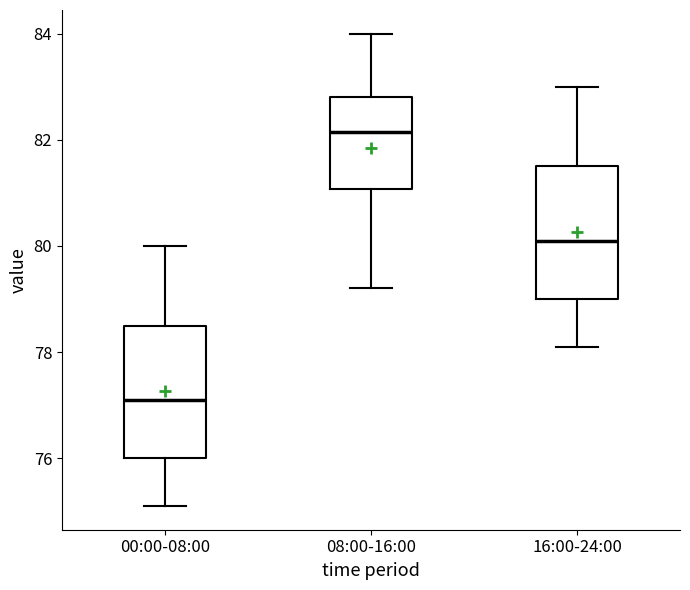

Reading left to right, read every box against the y-axis: the position of its median line, the range the box covers, and the ends of its whiskers. The values are not printed on the chart, so give them approximately, as read against the axis.

00:00-08:00: median 77.2, box 76.0 to 78.6, whiskers 75.2 to 80.0
08:00-16:00: median 82.2, box 81.0 to 82.8, whiskers 79.2 to 84.0
16:00-24:00: median 80.2, box 79.0 to 81.6, whiskers 78.2 to 83.0